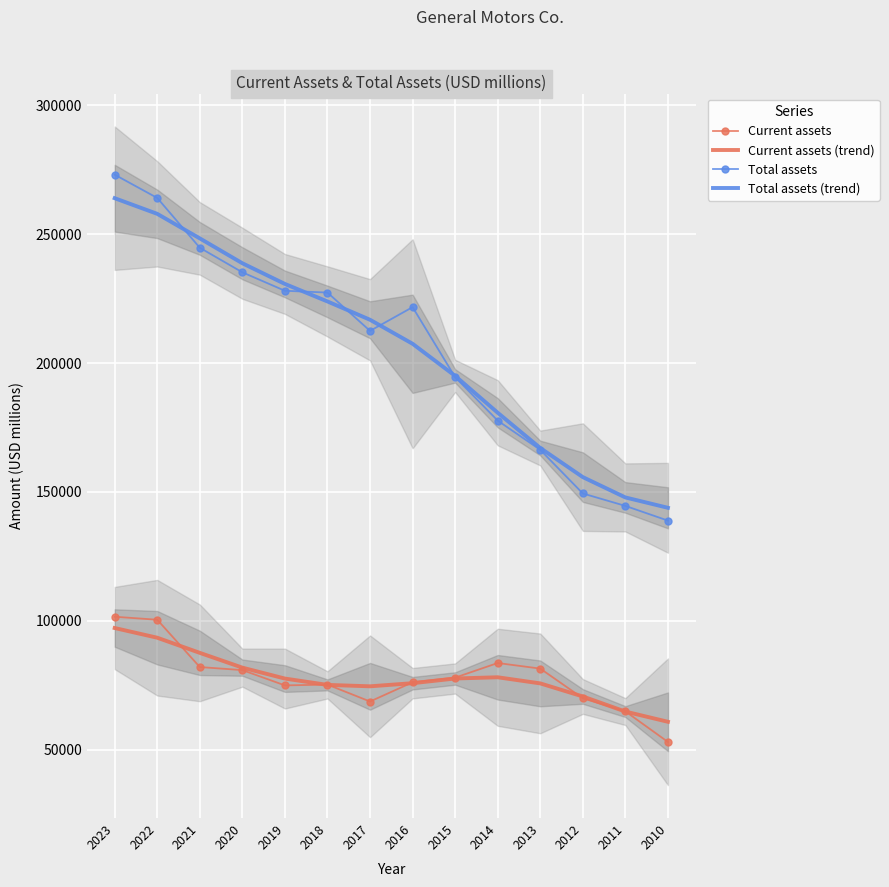

What is the average value of the Current assets (trend) series?

77962.7